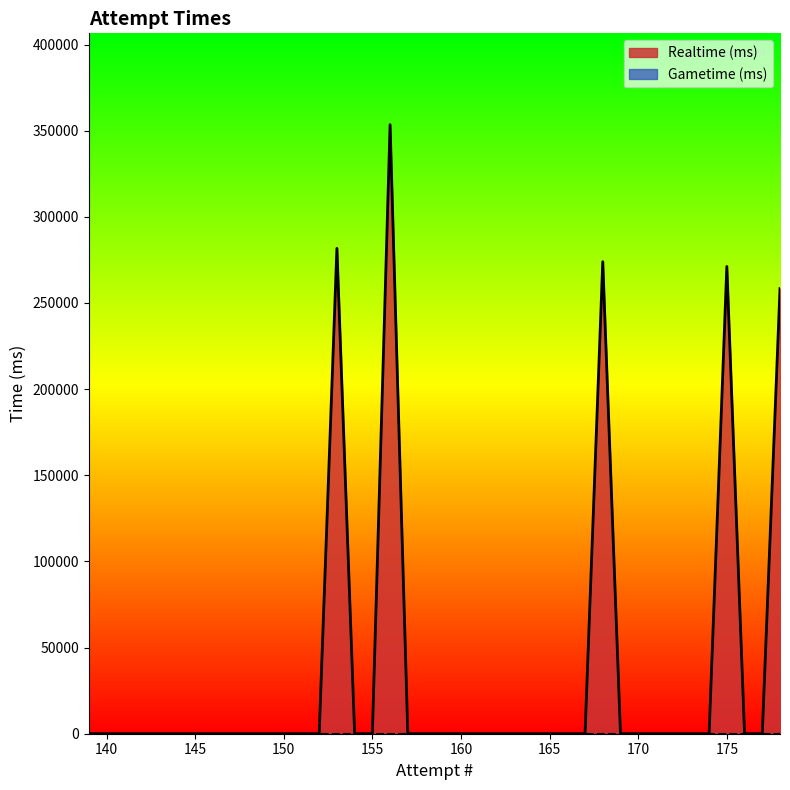

True or false: Realtime (ms) and Gametime (ms) cross at least once.

False